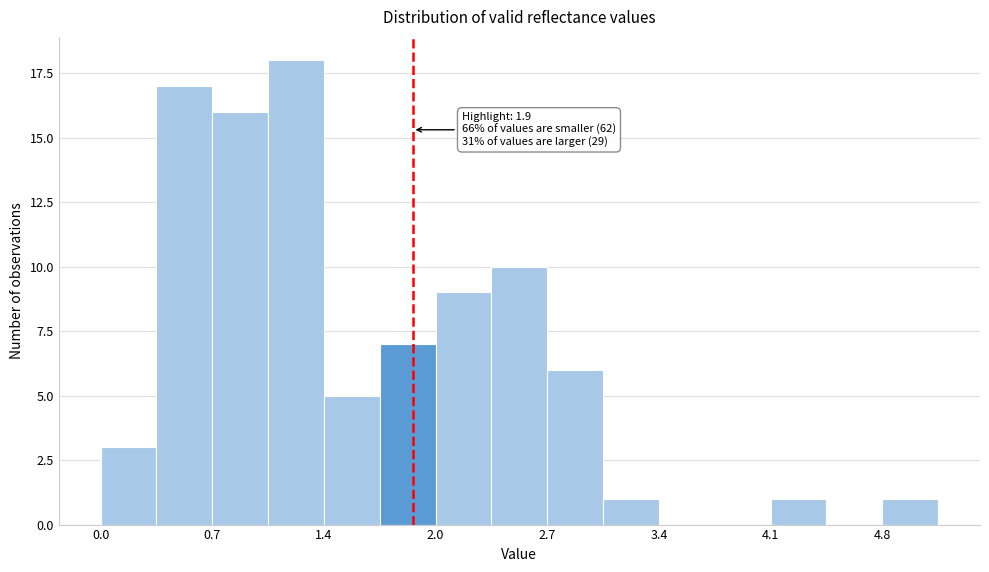

Read against the x-axis, roughly where is the centre of the tallest bar?

1.2